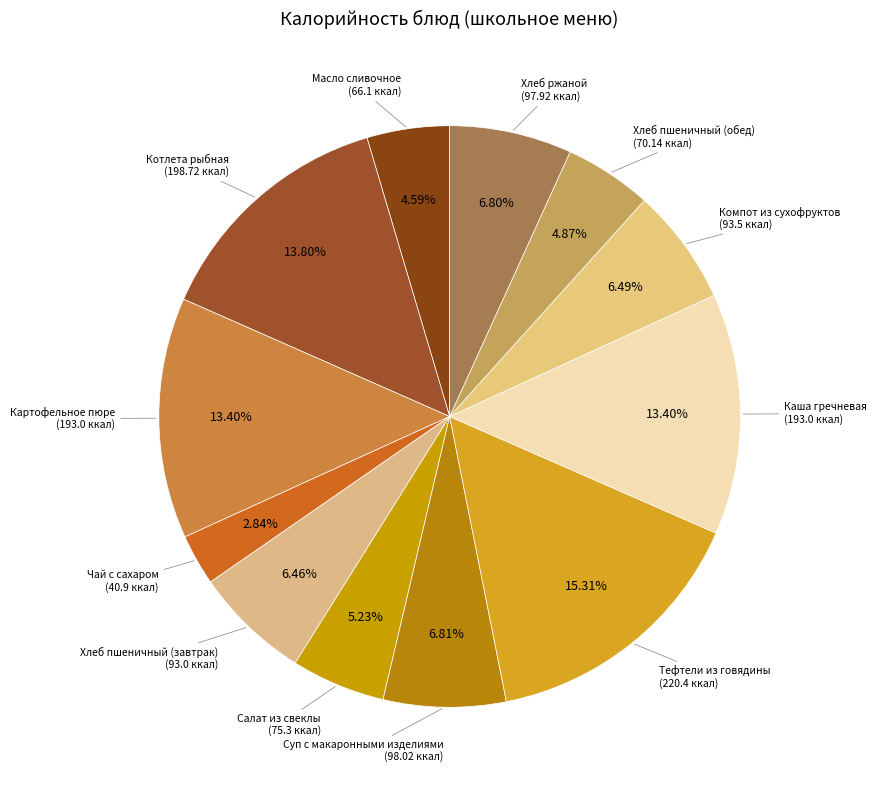

What percentage do Компот из сухофруктов and Суп с макаронными изделиями together represent?

13.3%